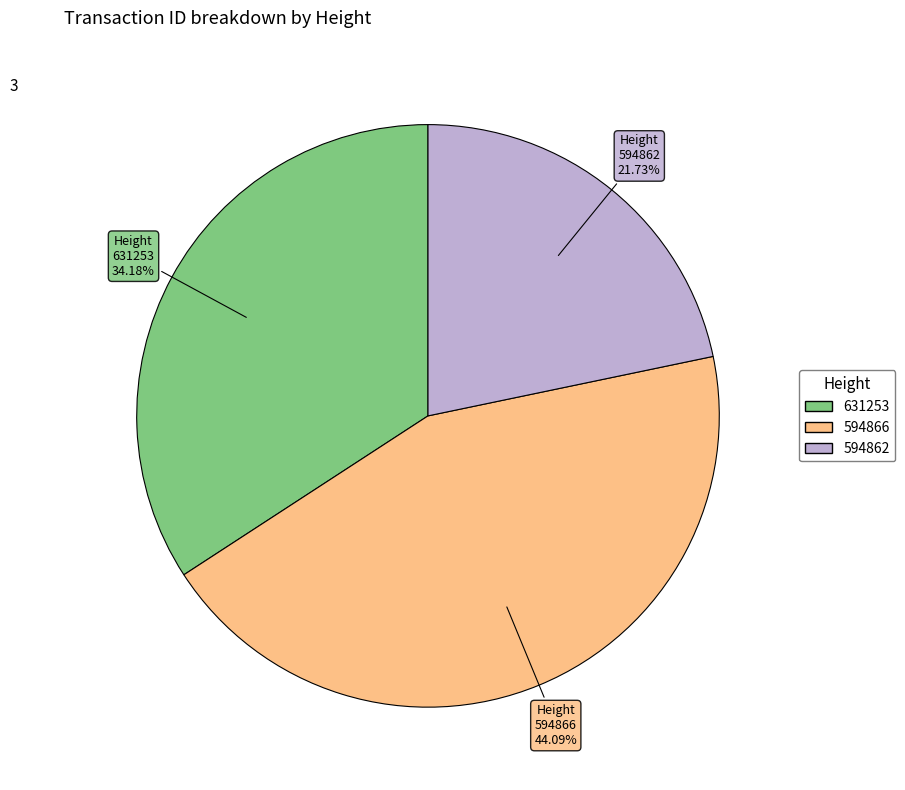

Is the sum of 594862 and 631253 greater than half?

Yes